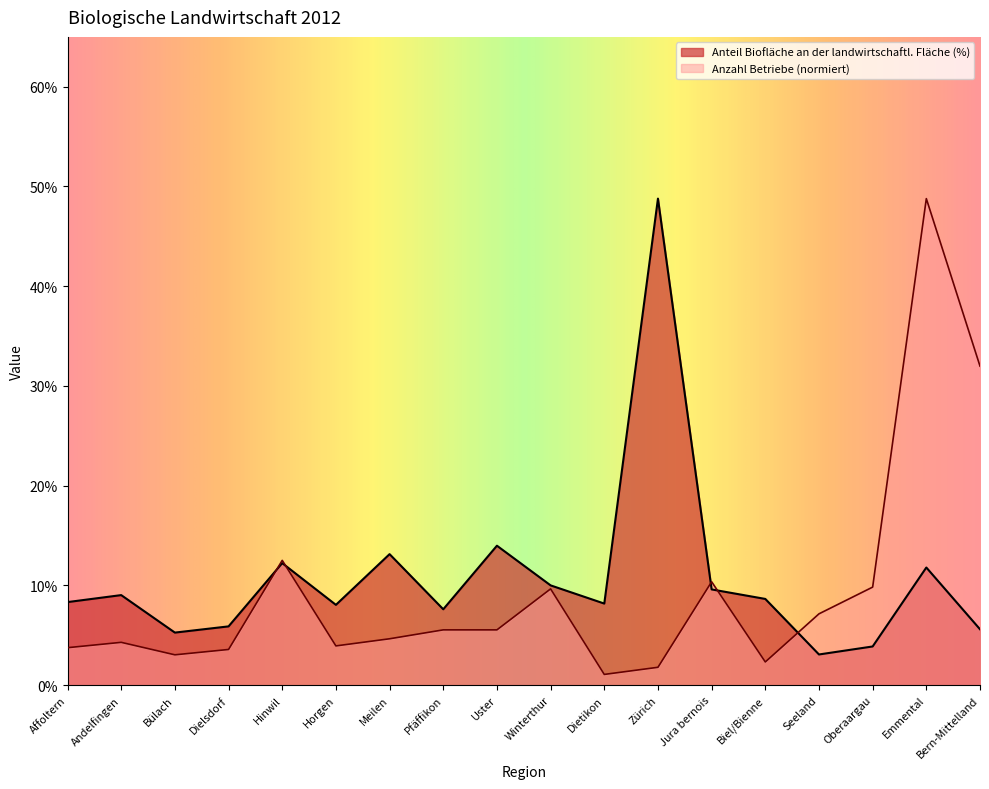

Does the chart display data point markers on the line(s)?

No